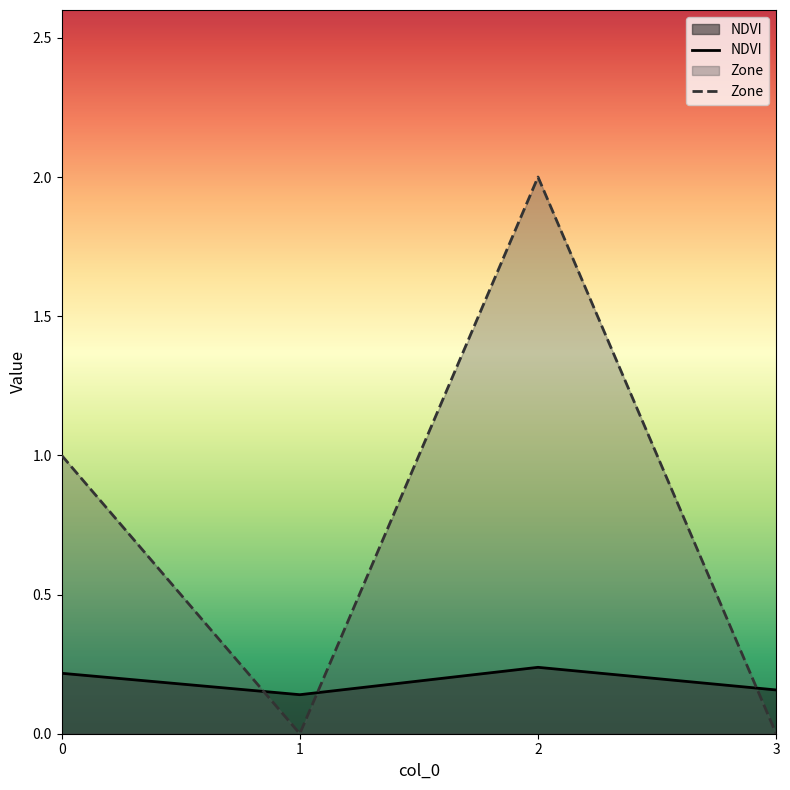

Count the NDVI values in the range 0 to 1.

4